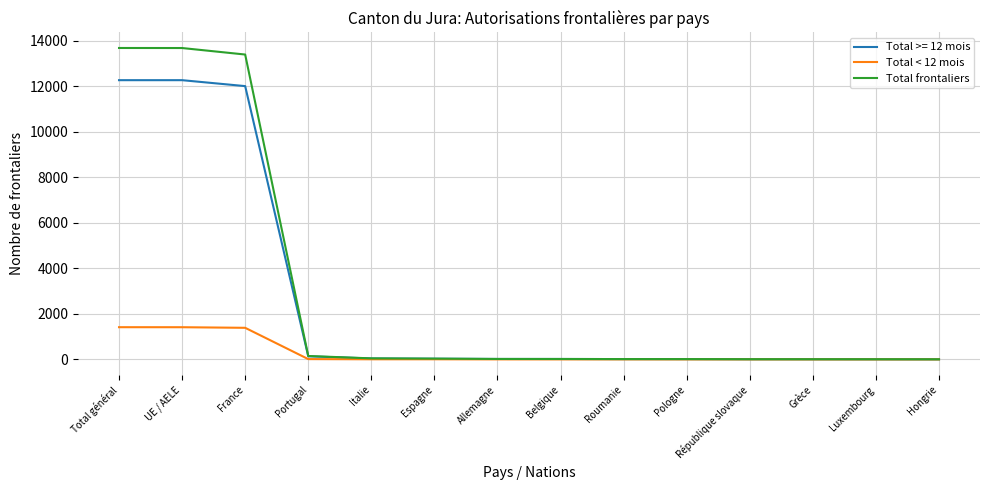

True or false: Total < 12 mois has a value of 464 at France.

False